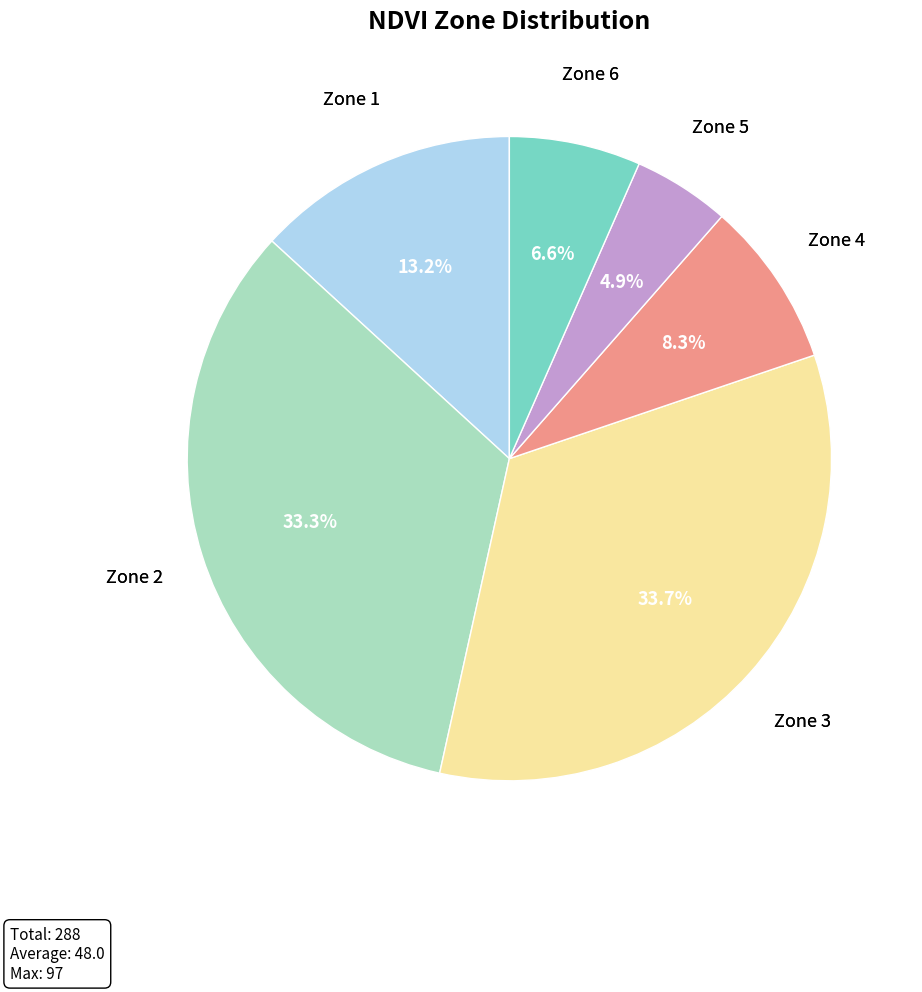

How many slices are in this pie chart?

6